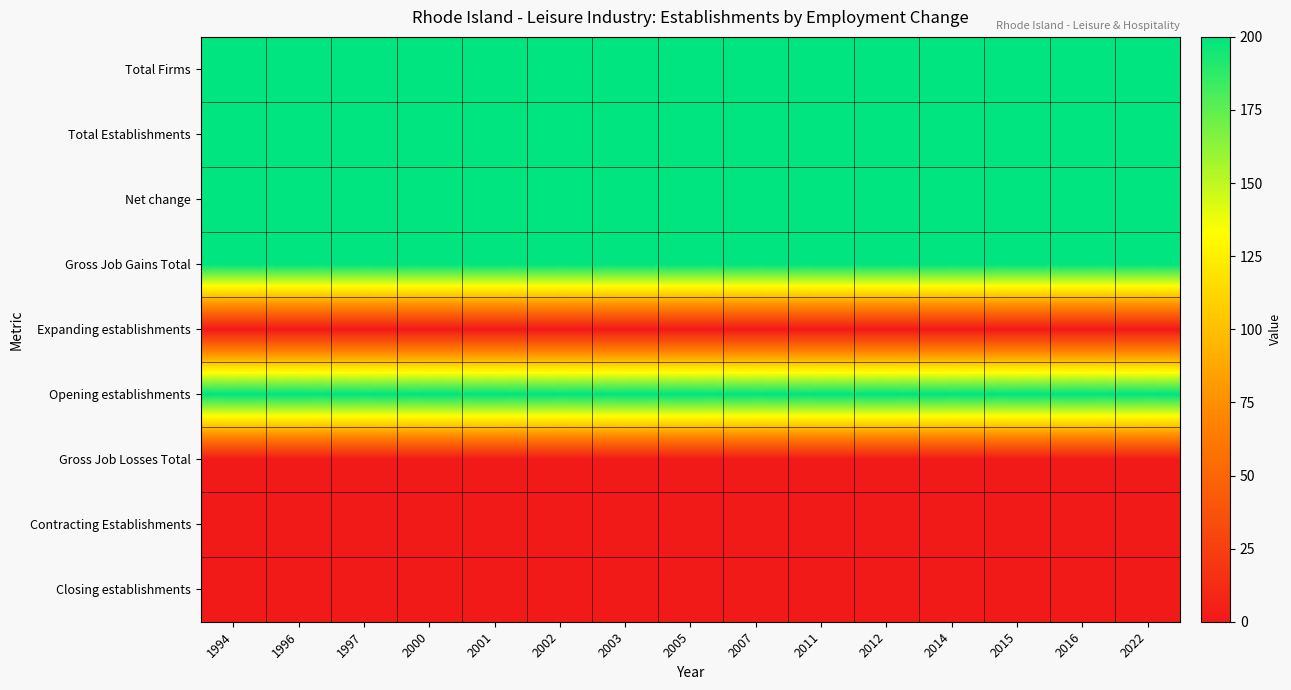

Which label corresponds to the smallest value in the chart?

1994